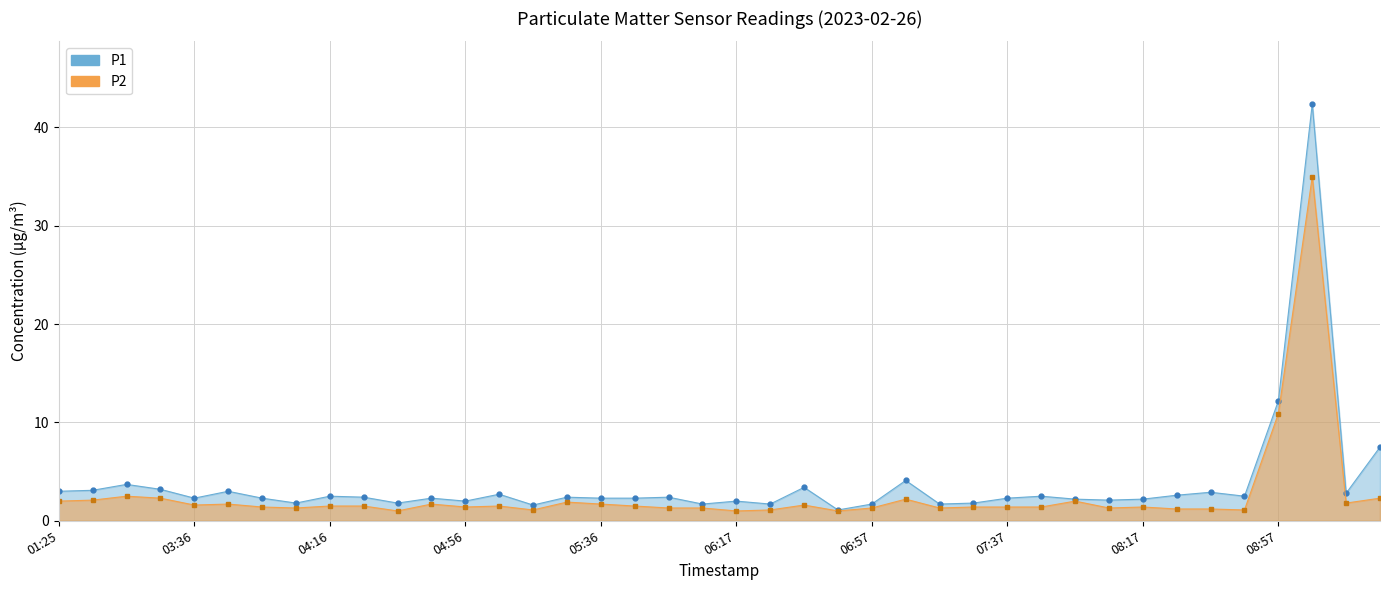

Reading left to right, list all the values displayed in this chart.

P1: 01:25=3.0	01:58=3.1	03:15=3.7	03:25=3.2	03:36=2.3	03:46=3.0	03:56=2.3	04:06=1.8	04:16=2.5	04:26=2.4	04:36=1.8	04:46=2.3	04:56=2.0	05:06=2.7	05:16=1.6	05:26=2.4	05:36=2.3	05:47=2.3	05:57=2.4	06:07=1.7	06:17=2.0	06:27=1.7	06:37=3.4	06:47=1.1	06:57=1.7	07:07=4.1	07:17=1.7	07:27=1.8	07:37=2.3	07:47=2.5	07:57=2.2	08:07=2.1	08:17=2.2	08:27=2.6	08:37=2.9	08:47=2.5	08:57=12.2	09:07=42.4	09:17=2.8	09:27=7.5
P2: 01:25=2.0	01:58=2.1	03:15=2.5	03:25=2.3	03:36=1.6	03:46=1.7	03:56=1.4	04:06=1.3	04:16=1.5	04:26=1.5	04:36=1.0	04:46=1.7	04:56=1.4	05:06=1.5	05:16=1.1	05:26=1.9	05:36=1.7	05:47=1.5	05:57=1.3	06:07=1.3	06:17=1.0	06:27=1.1	06:37=1.6	06:47=1.0	06:57=1.3	07:07=2.2	07:17=1.3	07:27=1.4	07:37=1.4	07:47=1.4	07:57=2.0	08:07=1.3	08:17=1.4	08:27=1.2	08:37=1.2	08:47=1.1	08:57=10.9	09:07=35.0	09:17=1.8	09:27=2.3